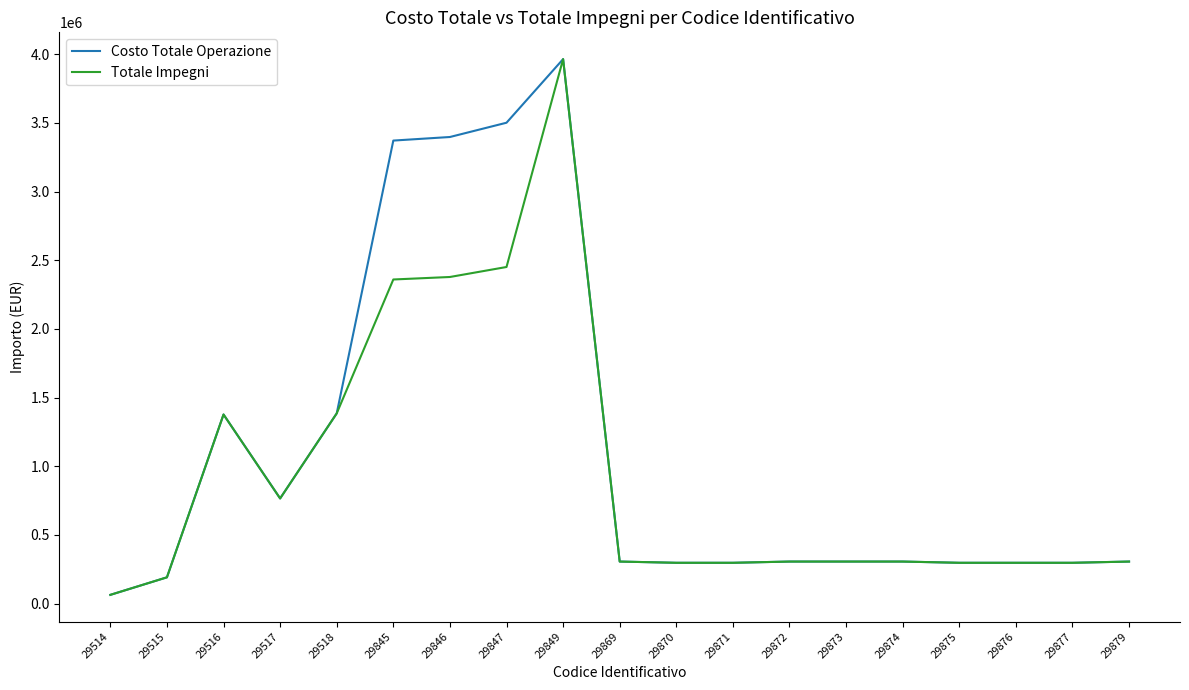

At which category does the chart reach its peak across all series?

29849